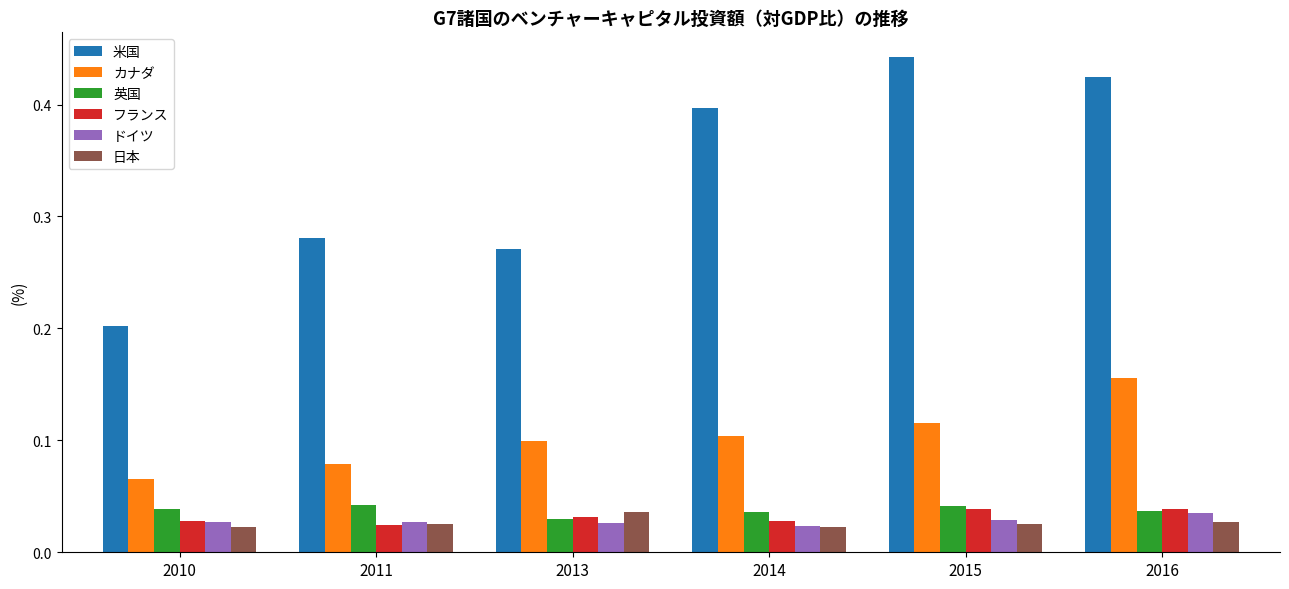

Which series changed the most between 2010 and 2015?

米国